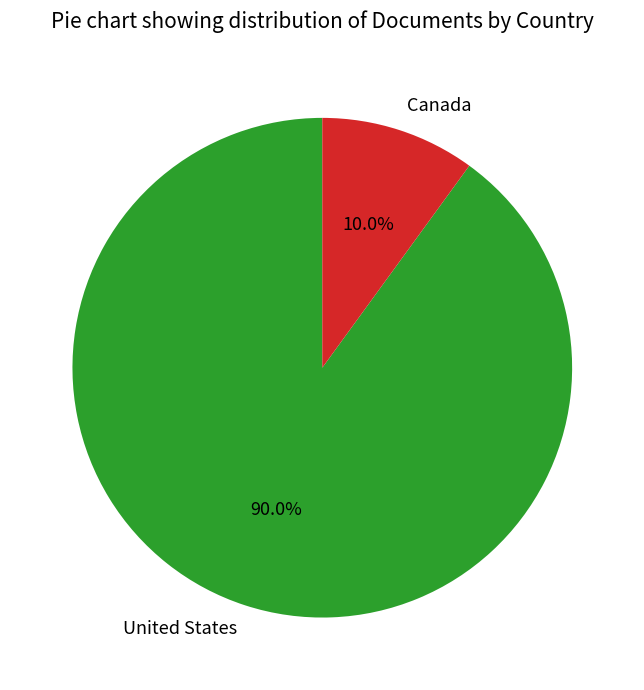

Does any single category account for the majority?

Yes